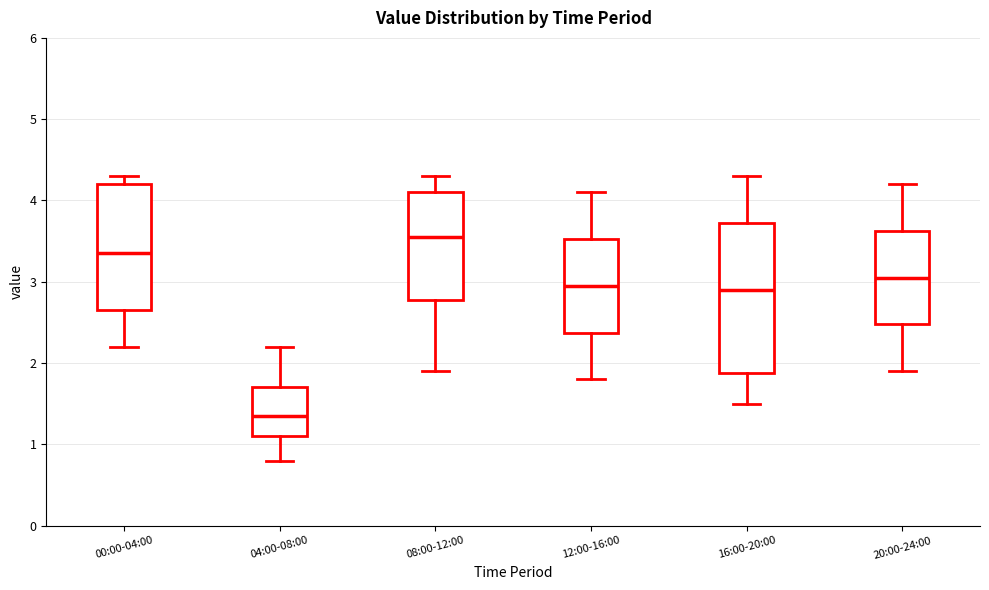

Reading left to right, read every box against the y-axis: the position of its median line, the range the box covers, and the ends of its whiskers. The values are not printed on the chart, so give them approximately, as read against the axis.

00:00-04:00: median 3.4, box 2.7 to 4.2, whiskers 2.2 to 4.3
04:00-08:00: median 1.4, box 1.1 to 1.7, whiskers 0.8 to 2.2
08:00-12:00: median 3.6, box 2.8 to 4.1, whiskers 1.9 to 4.3
12:00-16:00: median 3.0, box 2.4 to 3.5, whiskers 1.8 to 4.1
16:00-20:00: median 2.9, box 1.9 to 3.7, whiskers 1.5 to 4.3
20:00-24:00: median 3.1, box 2.5 to 3.6, whiskers 1.9 to 4.2